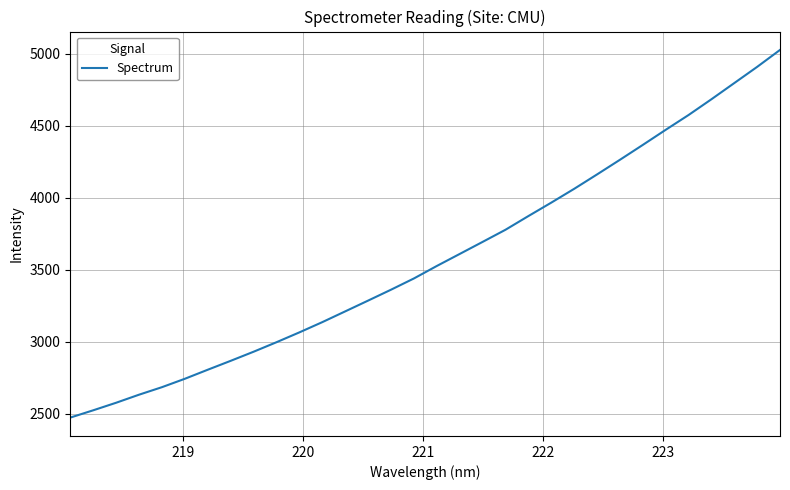

Is this an area chart (filled region under the line)?

No